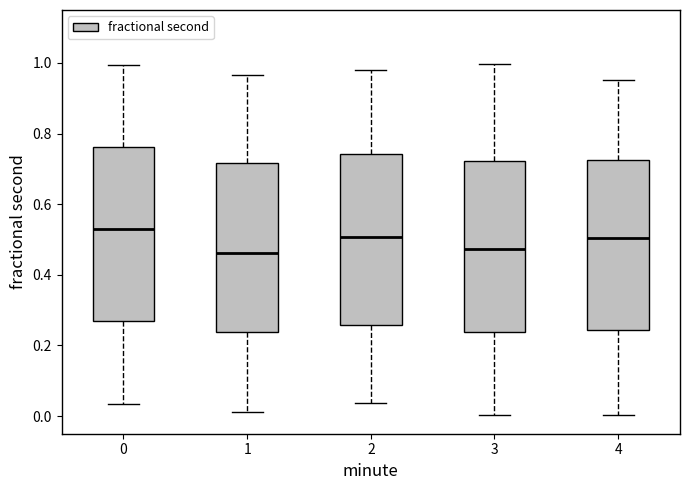

Reading left to right, transcribe this box plot: for each box, give where its median line is, the range the box spans, and where its two whiskers end, as read against the y-axis. The values are not printed on the chart, so give them approximately, as read against the axis.

0: median 0.52, box 0.28 to 0.76, whiskers 0.04 to 1.00
1: median 0.46, box 0.24 to 0.72, whiskers 0.02 to 0.96
2: median 0.50, box 0.26 to 0.74, whiskers 0.04 to 0.98
3: median 0.48, box 0.24 to 0.72, whiskers 0.00 to 1.00
4: median 0.50, box 0.24 to 0.72, whiskers 0.00 to 0.96